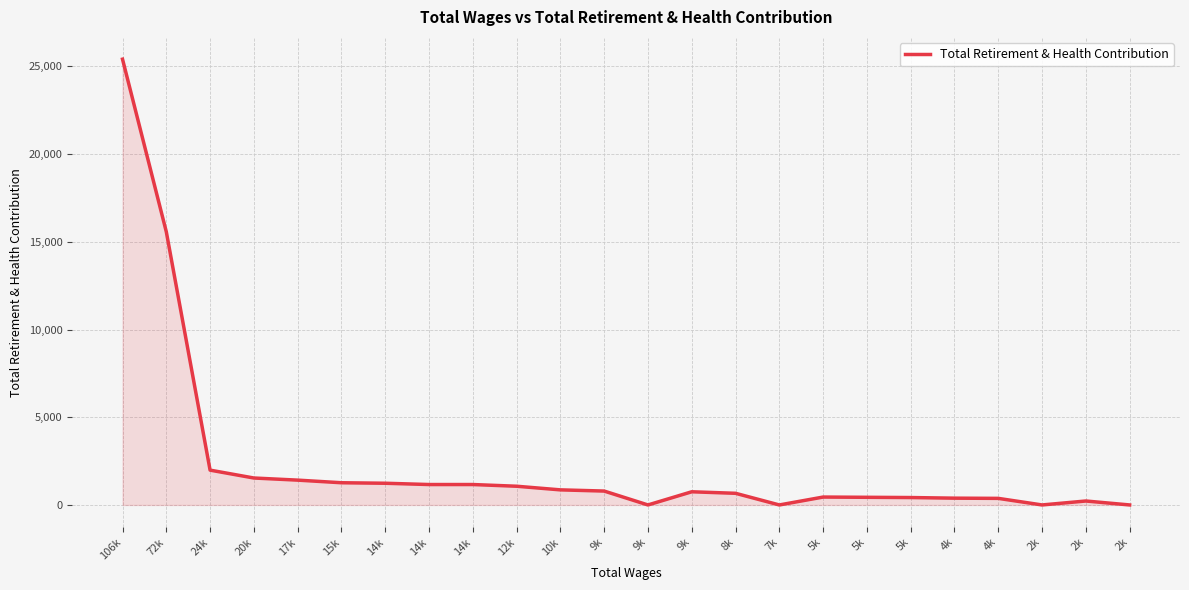

How many lines are shown in the chart?

1